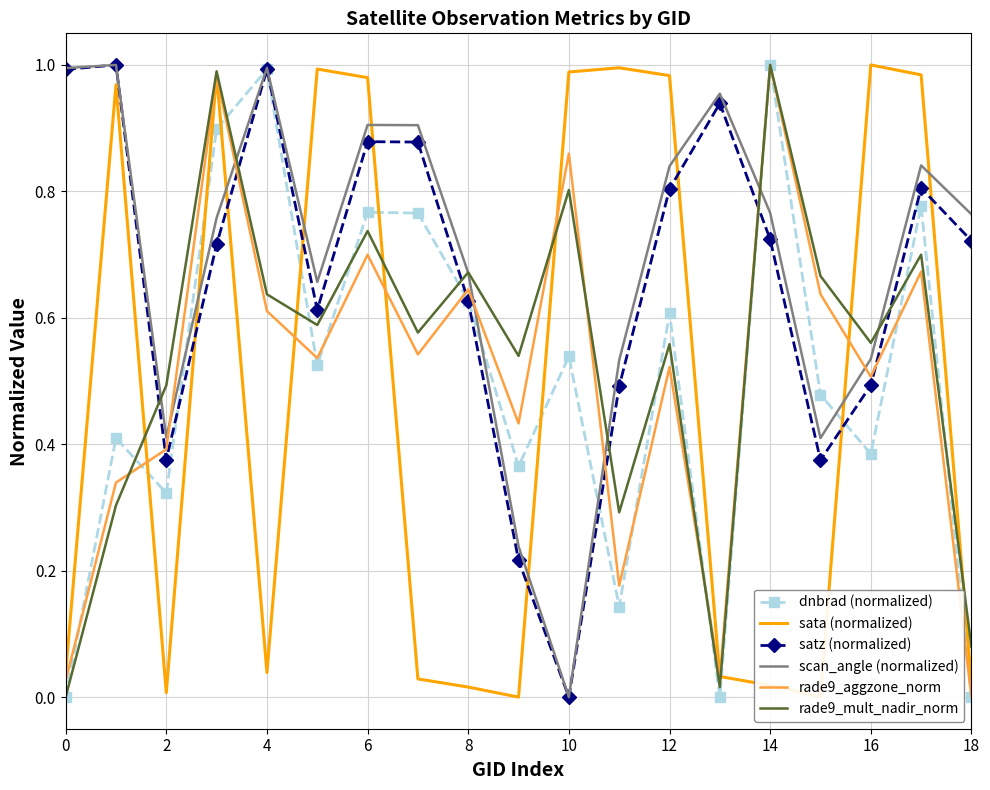

Which series ends up on top after the final intersection of scan_angle (normalized) and rade9_aggzone_norm?

scan_angle (normalized)